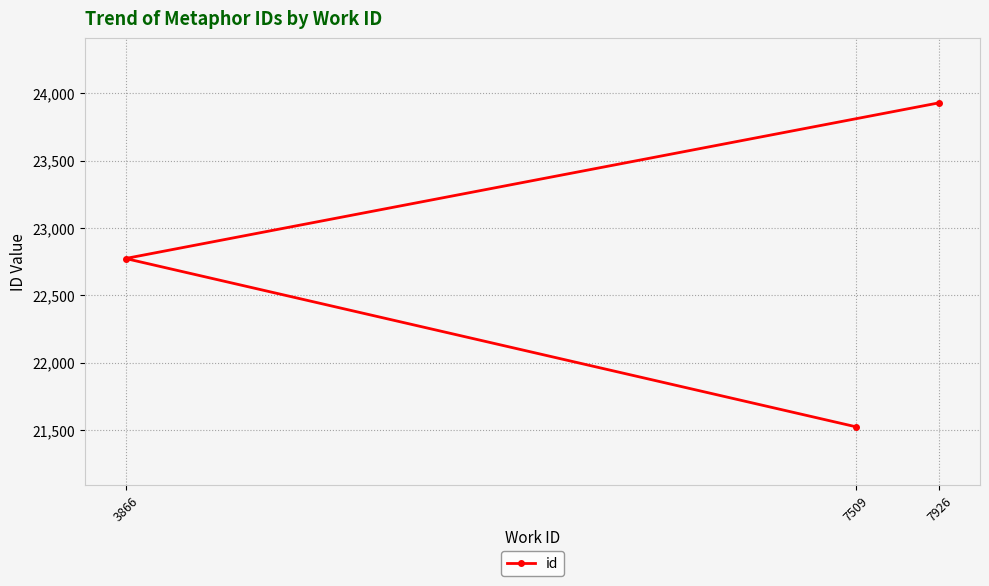

How many lines are shown in the chart?

1